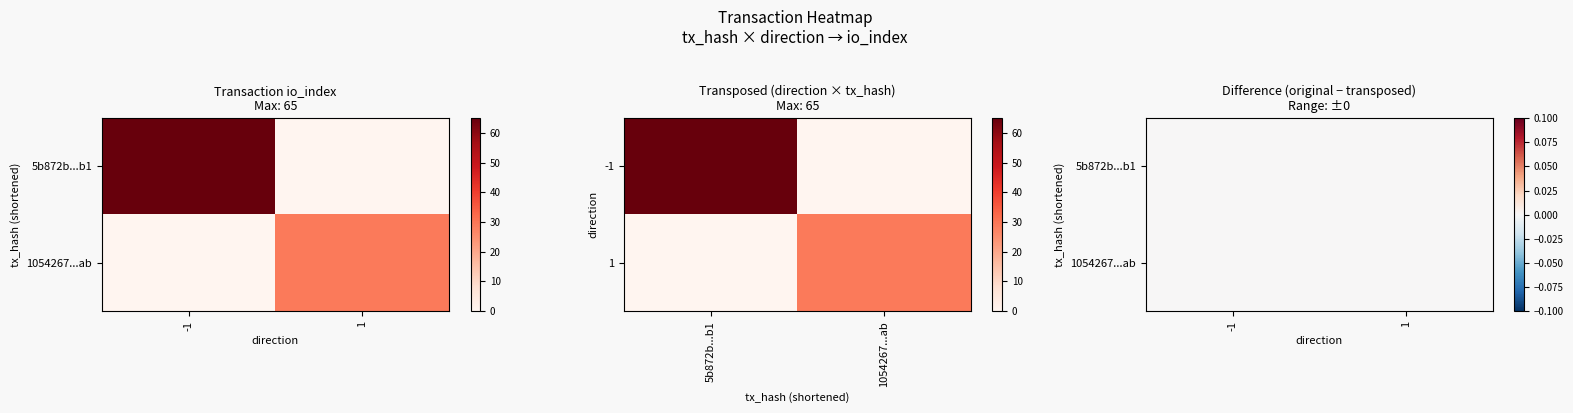

The 5b872b6806b784856bc39d57060b32efb4111b1 series shows -2 at -1. True or false?

False